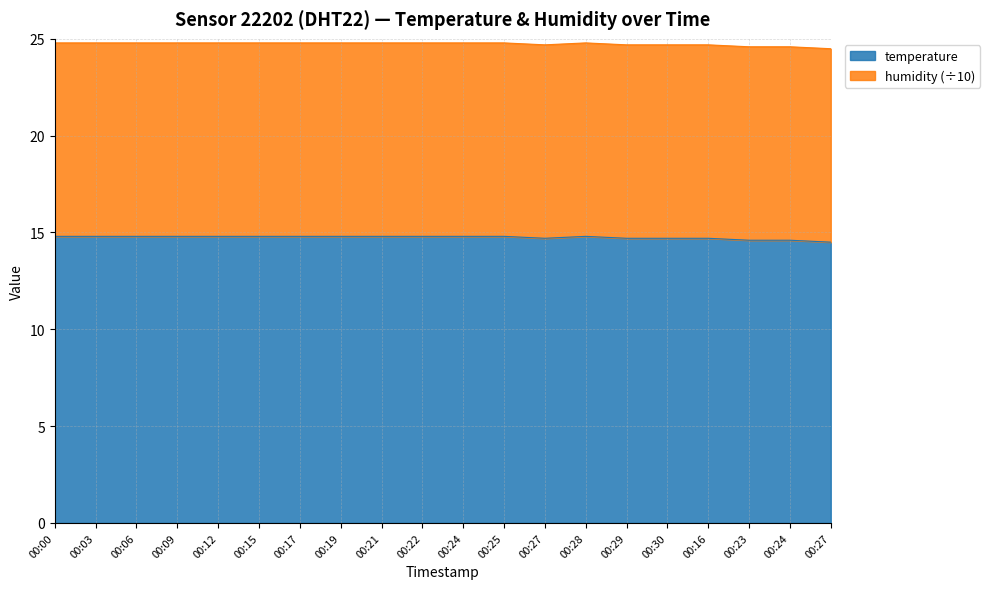

Reading right to left, extract all data points from this chart.

14.5	14.6	14.6	14.7	14.7	14.7	14.8	14.7	14.8	14.8	14.8	14.8	14.8	14.8	14.8	14.8	14.8	14.8	14.8	14.8